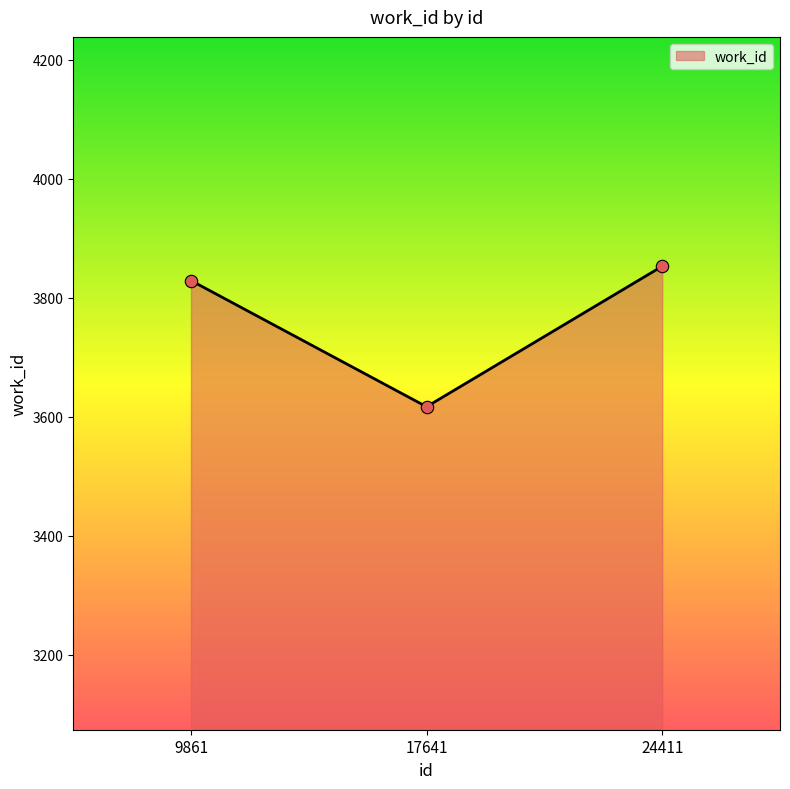

Which has a higher value, 9861 or 17641?

9861